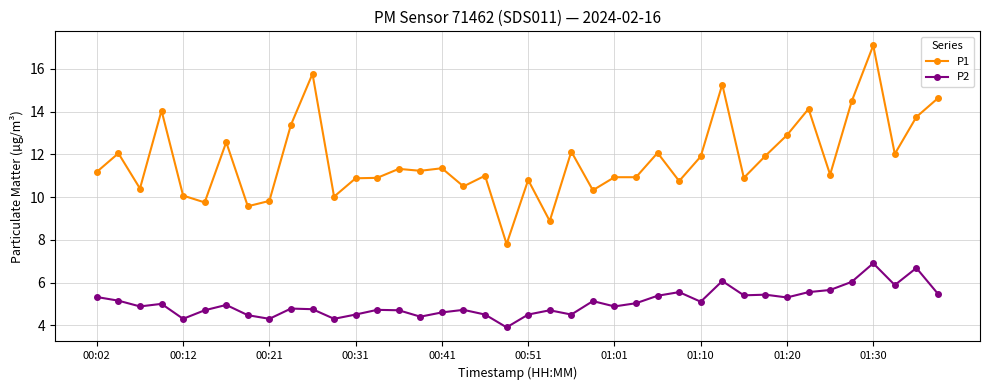

What is the maximum value shown in the chart?

17.1